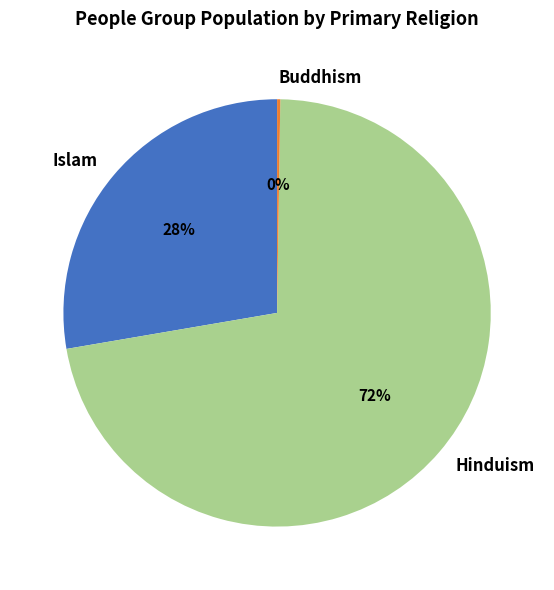

Which has a higher value, Islam or Hinduism?

Hinduism